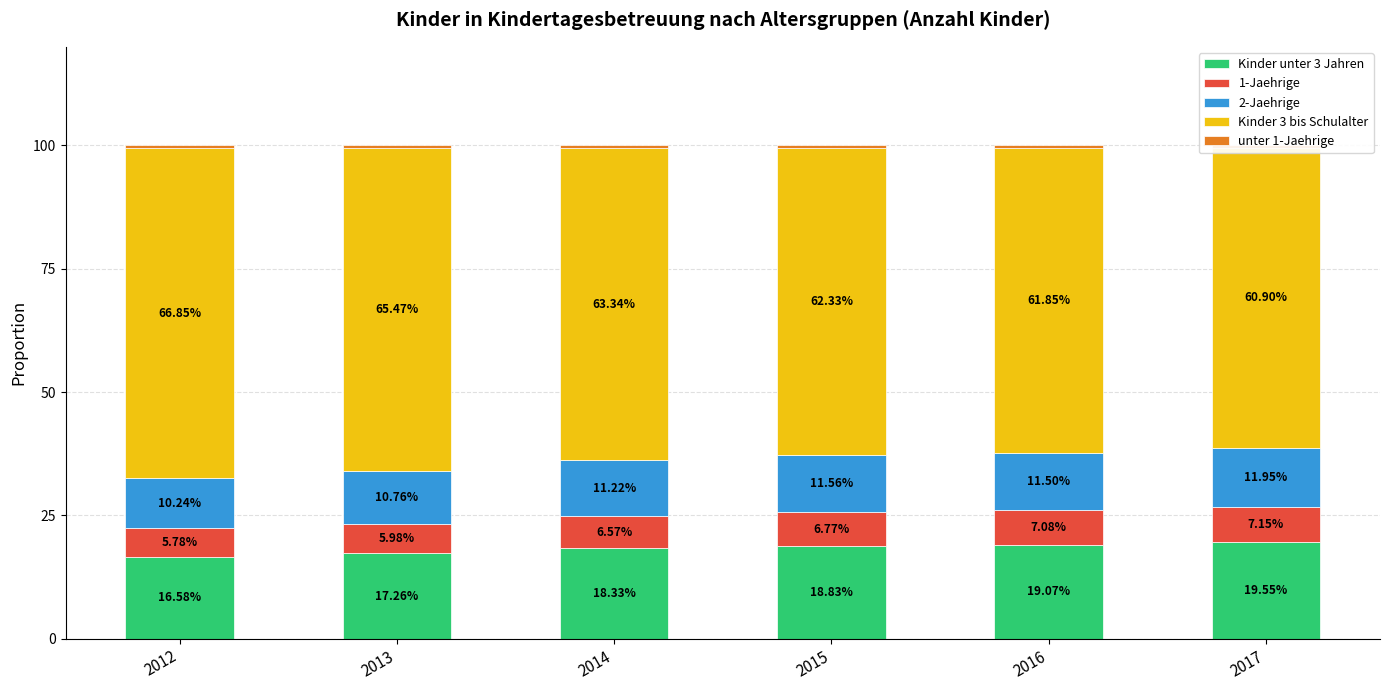

How many bars are there in each group?

5